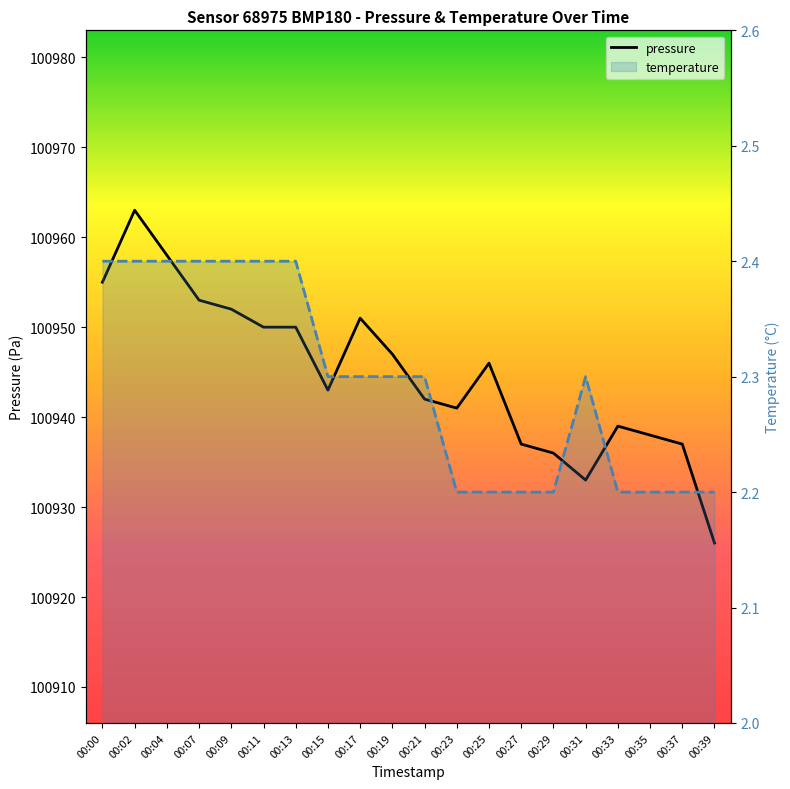

Reading left to right, transcribe all the data shown in this chart.

pressure: 100955.0	100963.0	100958.0	100953.0	100952.0	100950.0	100950.0	100943.0	100951.0	100947.0	100942.0	100941.0	100946.0	100937.0	100936.0	100933.0	100939.0	100938.0	100937.0	100926.0
temperature: 2.4	2.4	2.4	2.4	2.4	2.4	2.4	2.3	2.3	2.3	2.3	2.2	2.2	2.2	2.2	2.3	2.2	2.2	2.2	2.2